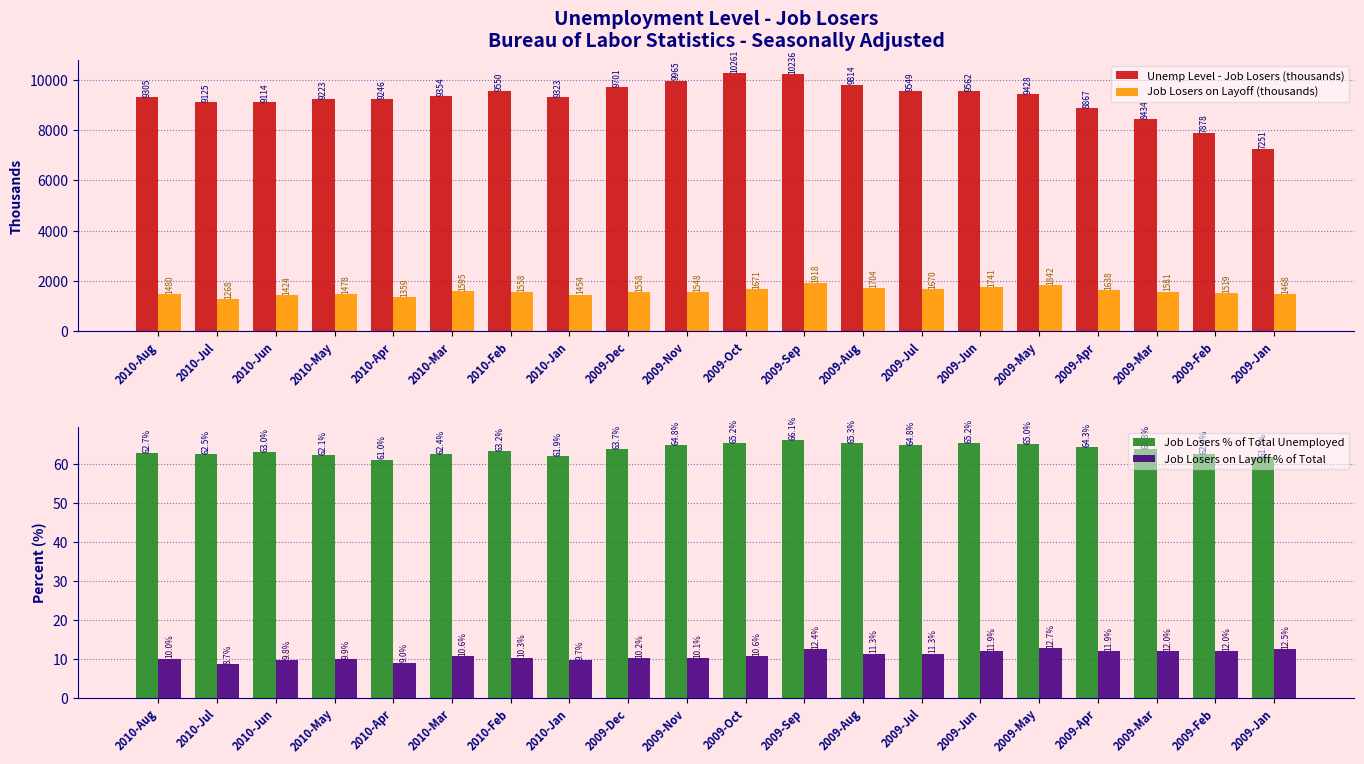

Is it true that Job Losers on Layoff (thousands) equals 1548.0 at 2009-Nov?

True